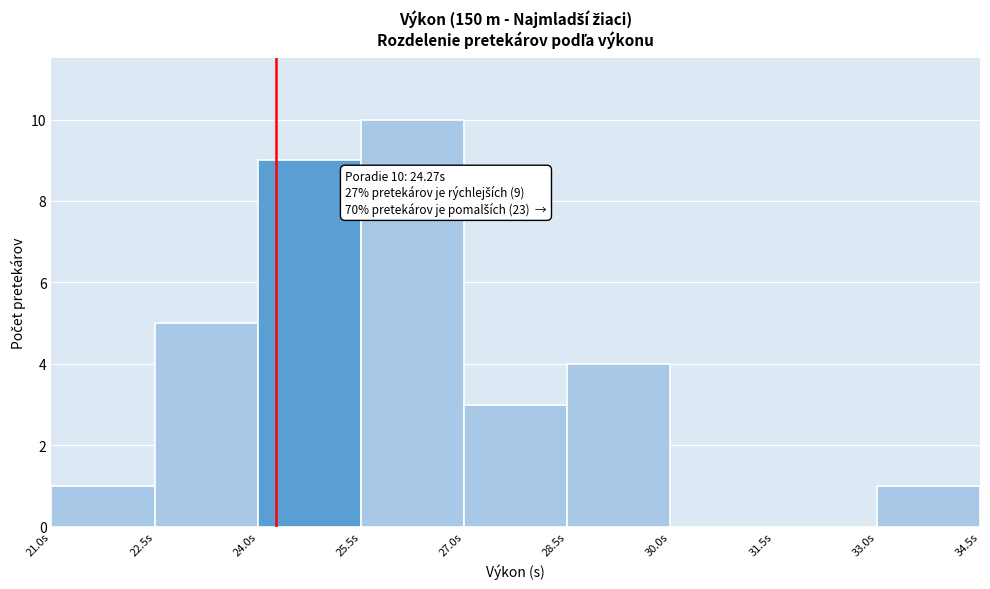

Which range on the x-axis has the tallest bar?

25.5 to 27.0